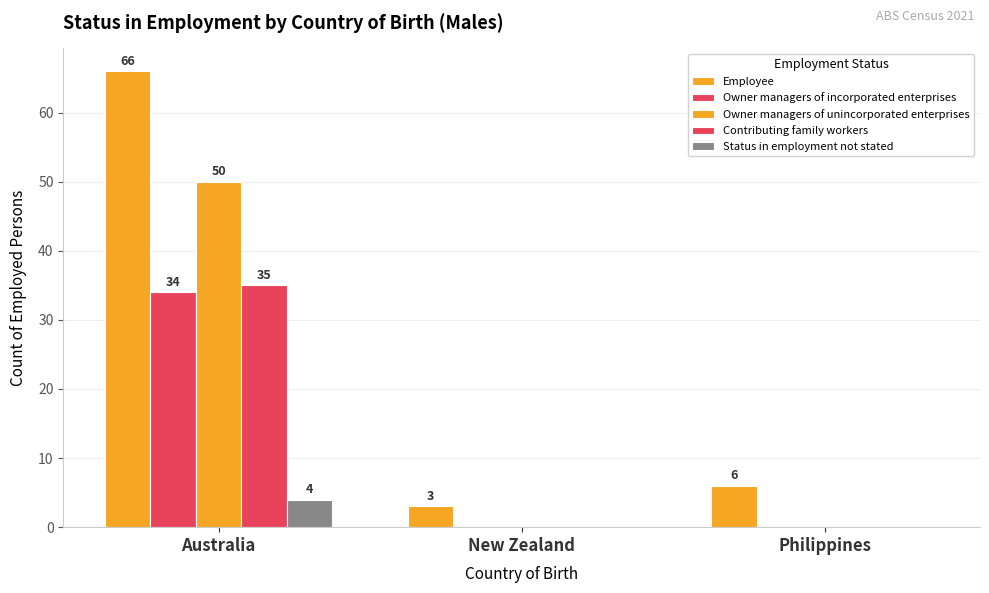

What is the label of the 2nd bar from the right?

New Zealand